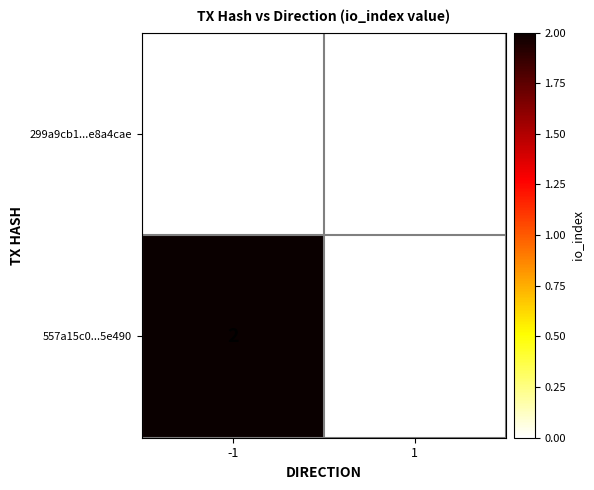

Between -1 and 1, which series saw the biggest shift?

557a15c0...5e490